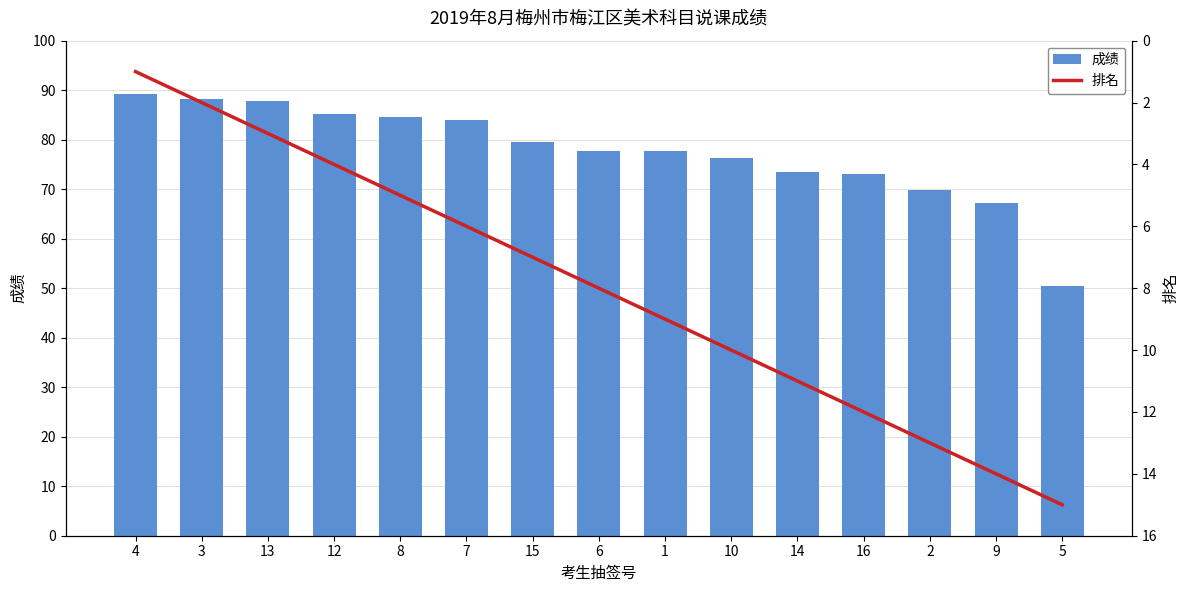

The value of 成绩 at 10 is 114.0. True or false?

False